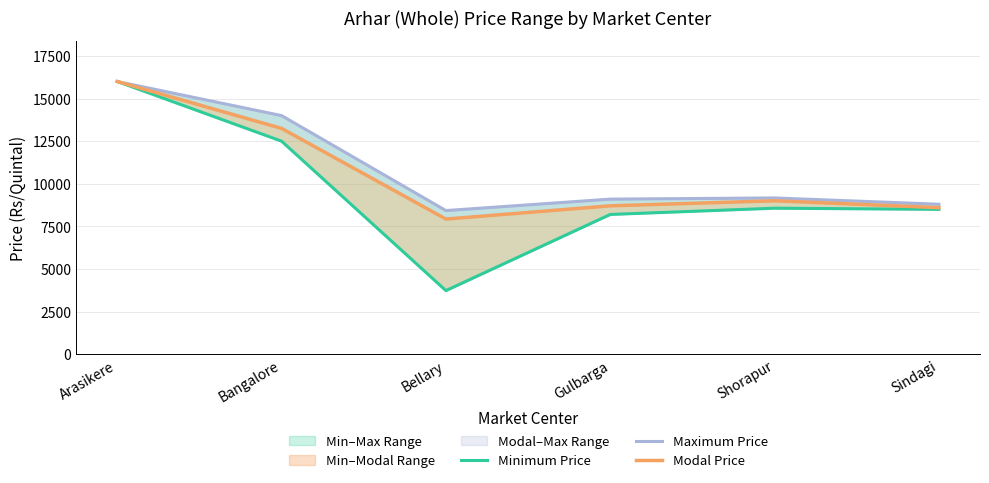

What is the highest value of the Maximum Price series?

16000